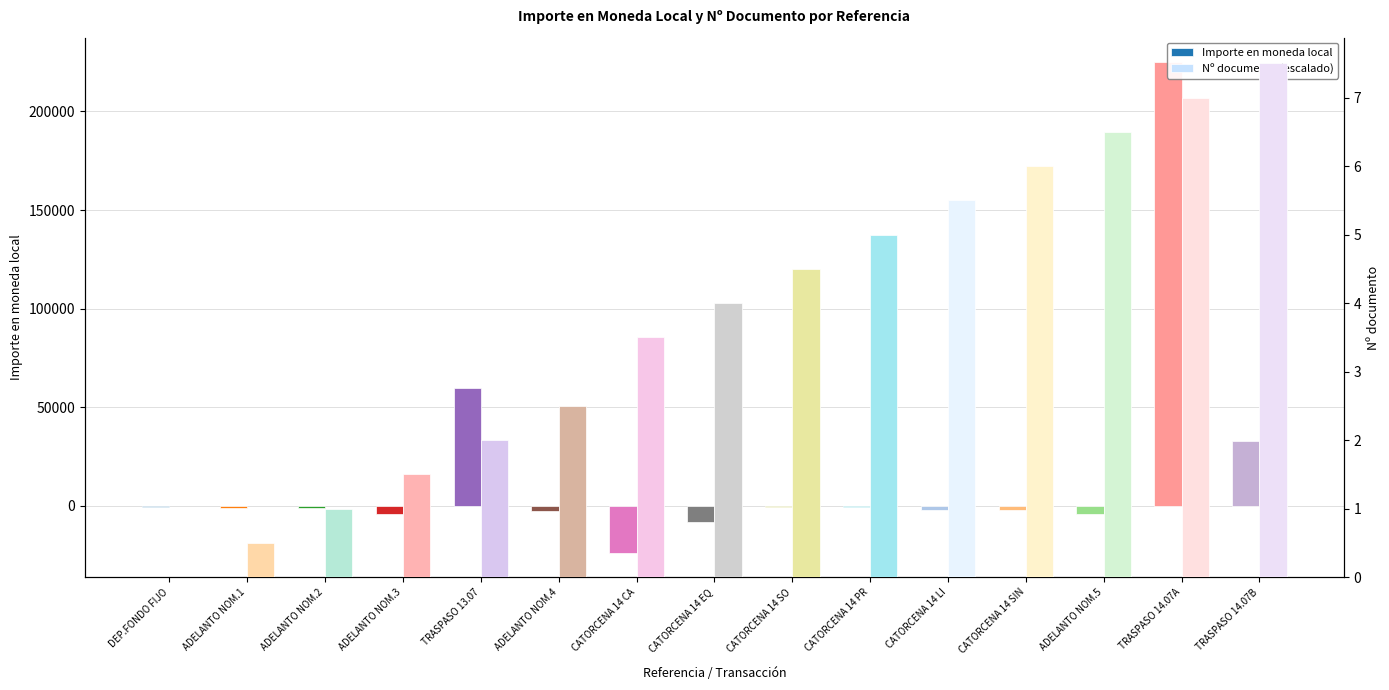

What is the difference between the second highest and second lowest values in the Importe en moneda local series?

68132.0